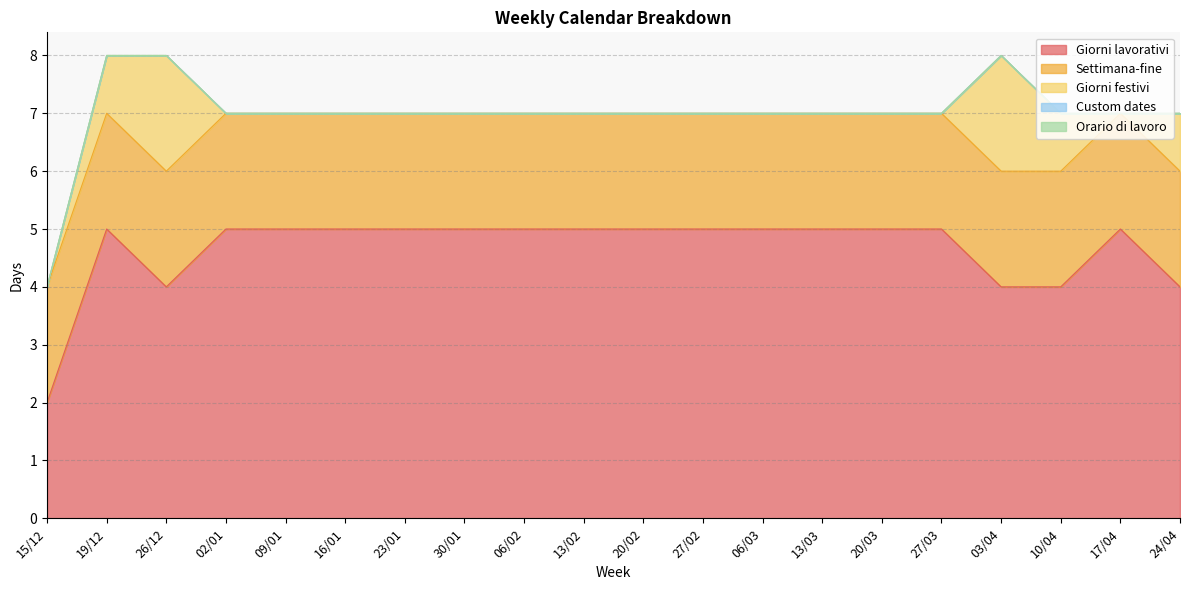

What is the average value of the Settimana-fine series?

2